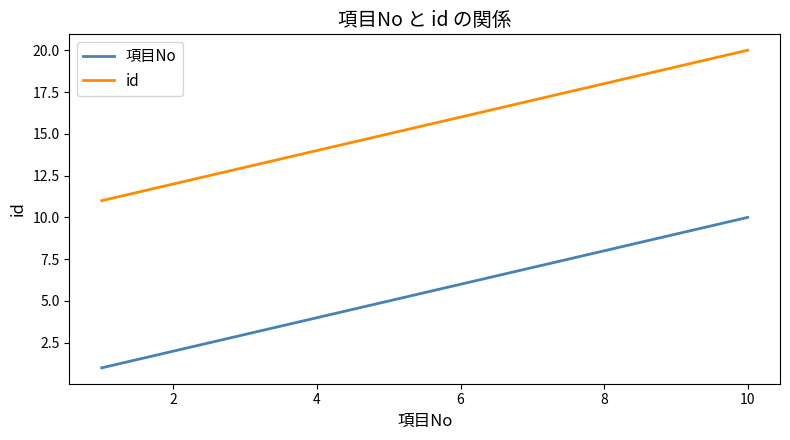

What is the difference between the maximum and minimum values in the 項目No series?

9